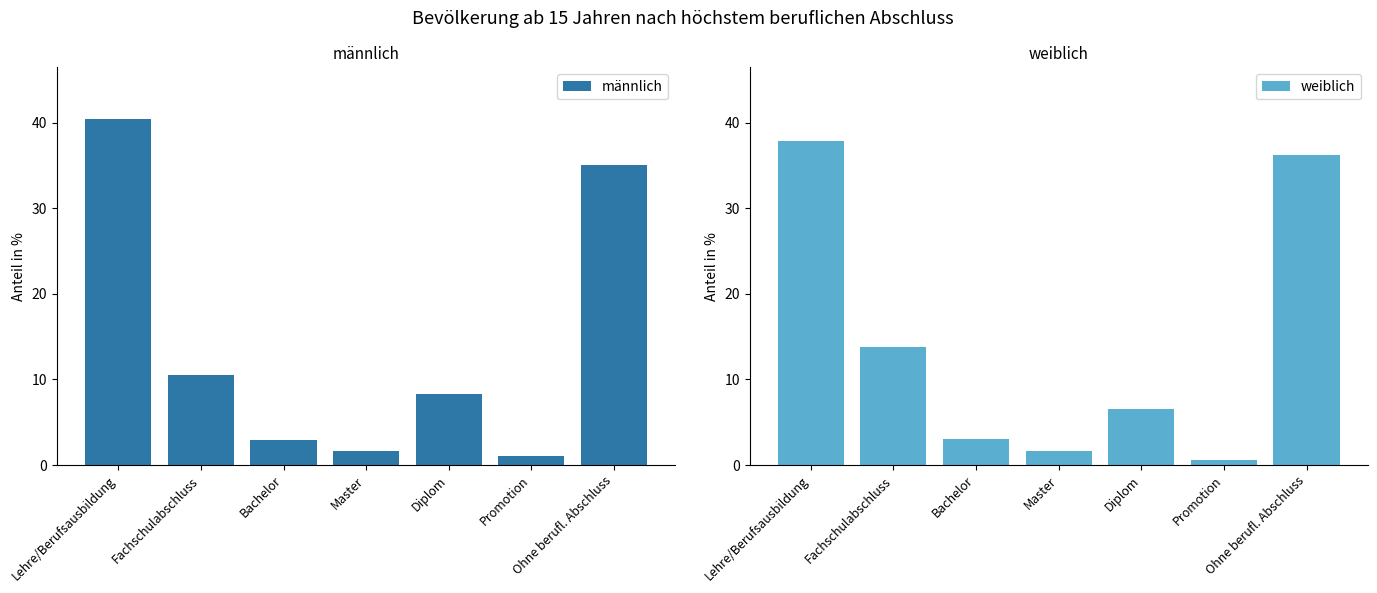

Which series has the largest total across all categories?

männlich